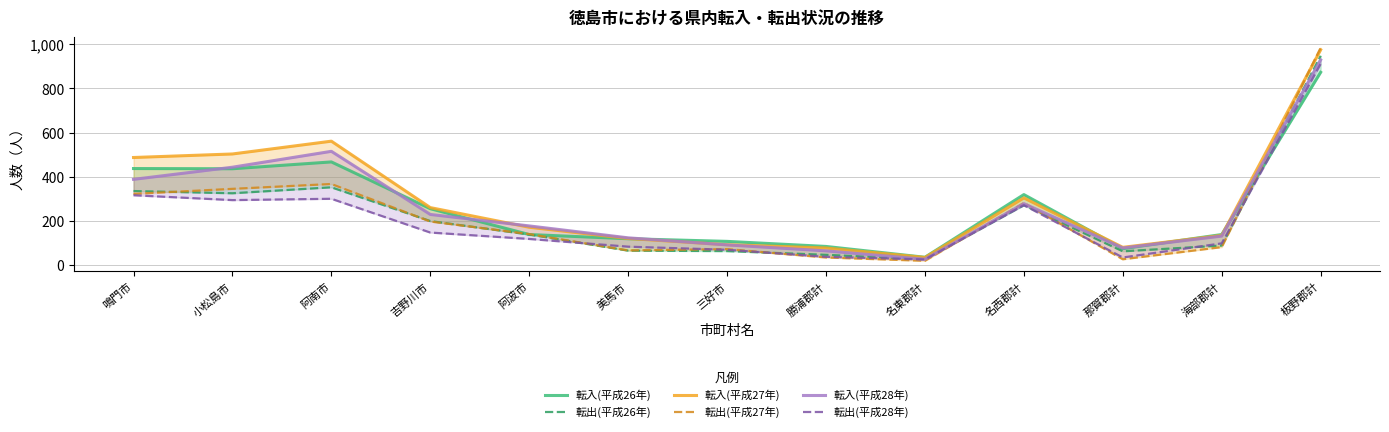

How many interior local peaks does the 転入(平成28年) series have?

2